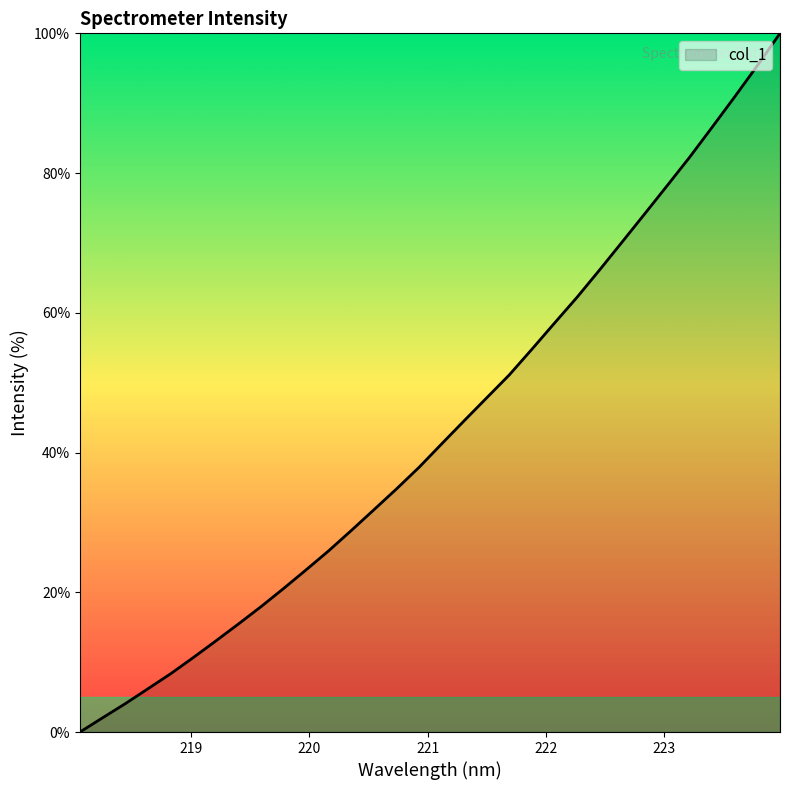

What is the maximum value shown in the chart?

100.0